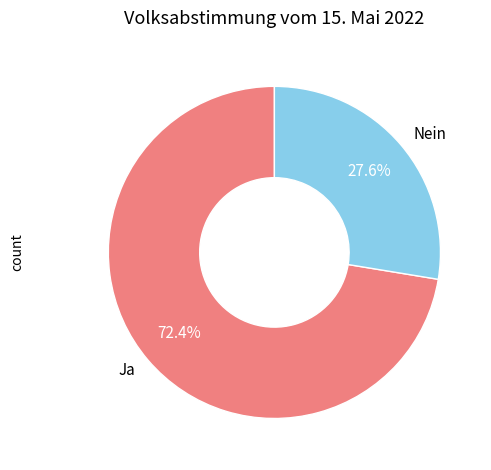

Is it true that Nein is 28% of the pie?

True